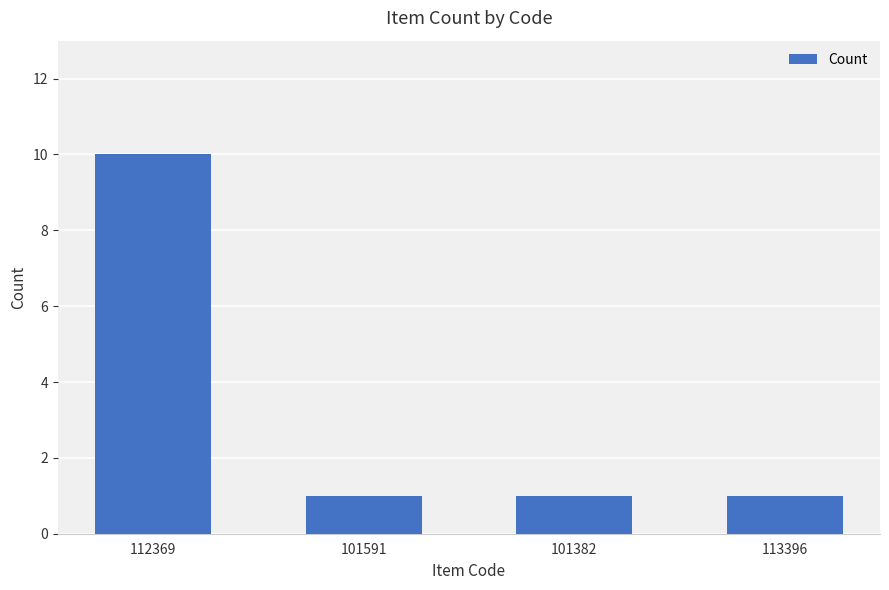

What is the greatest value displayed?

10